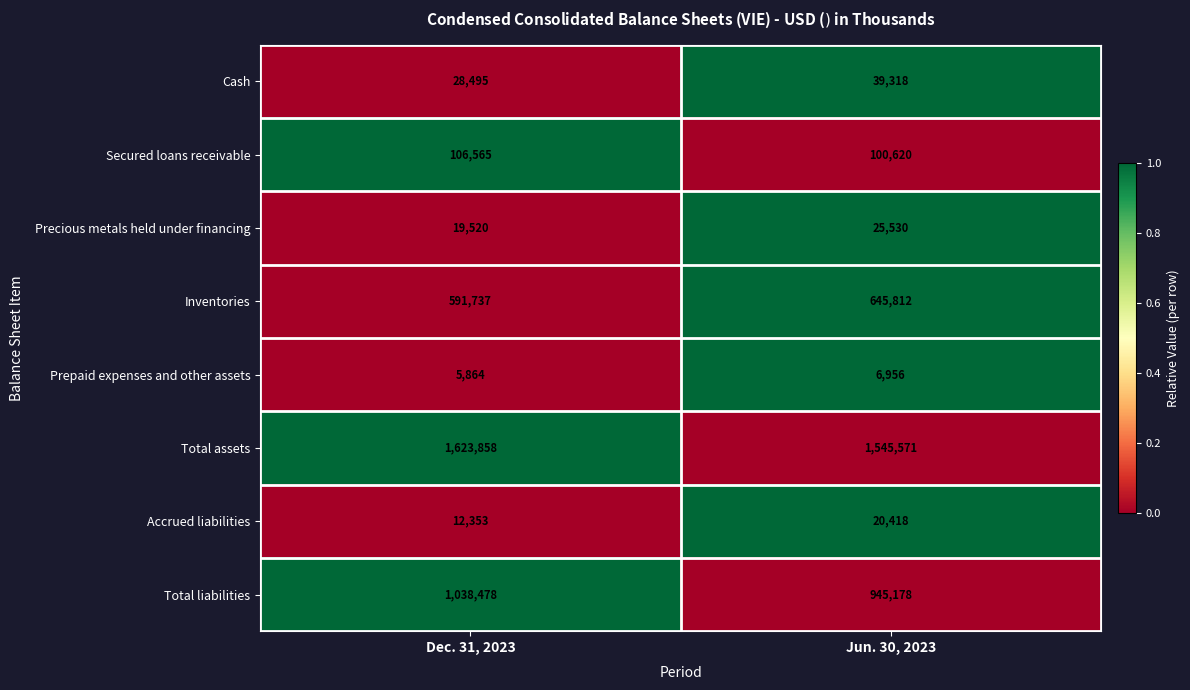

Is the value of Accrued liabilities at Jun. 30, 2023 greater than the value of Precious metals held under financing at Jun. 30, 2023?

No